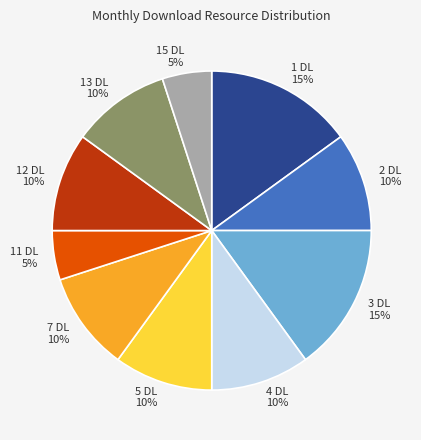

The 12 DL 10% slice represents 10% of the pie. True or false?

True